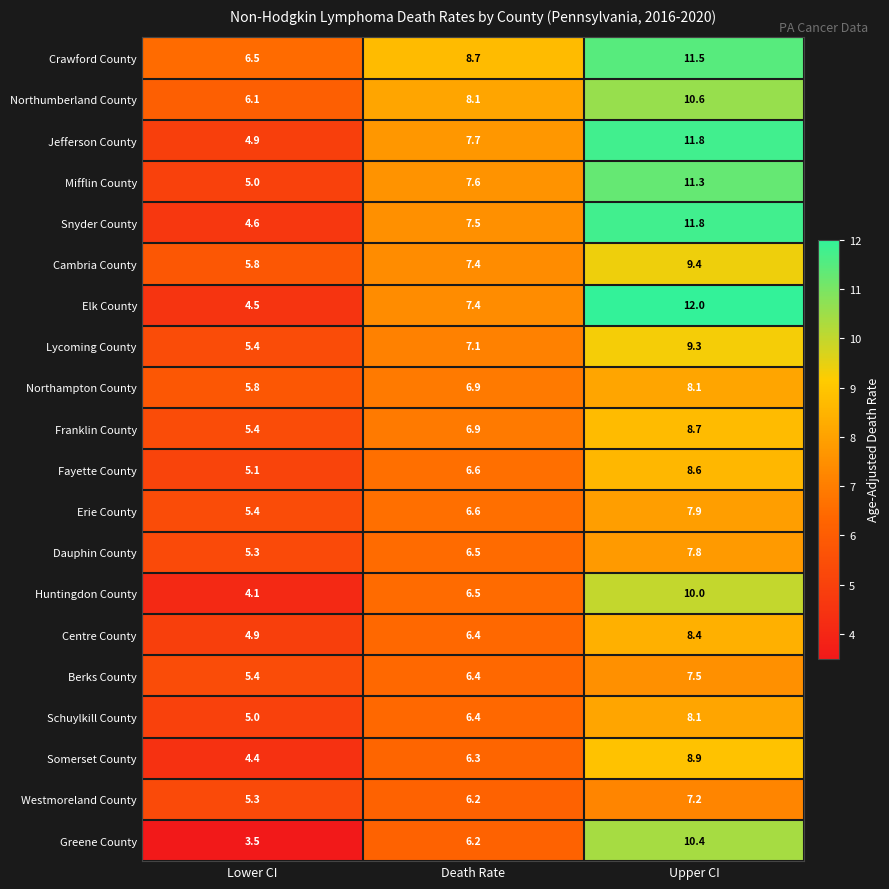

What is the total value across all series at Death Rate?

139.4